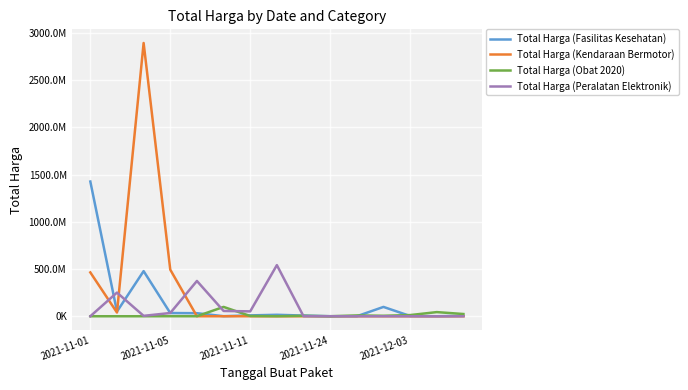

True or false: Total Harga (Fasilitas Kesehatan) and Total Harga (Obat 2020) intersect in this chart.

True